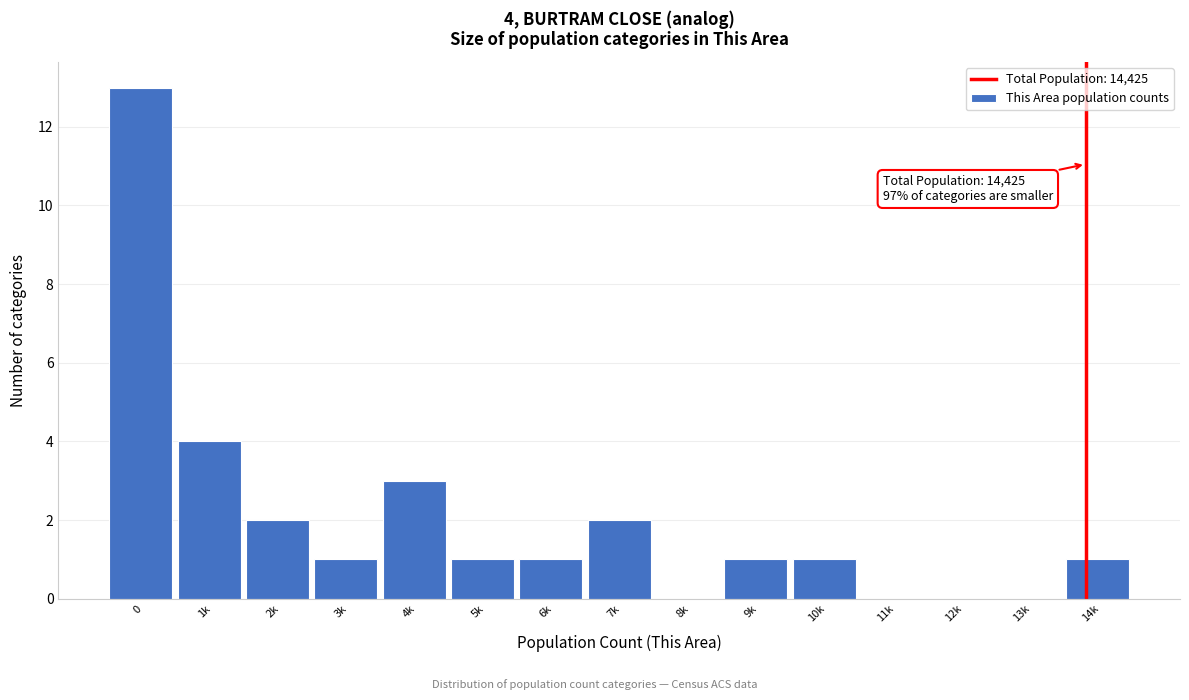

Reading left to right, transcribe all the data shown in this chart.

0=13	1k=4	2k=2	3k=1	4k=3	5k=1	6k=1	7k=2	8k=0	9k=1	10k=1	11k=0	12k=0	13k=0	14k=1